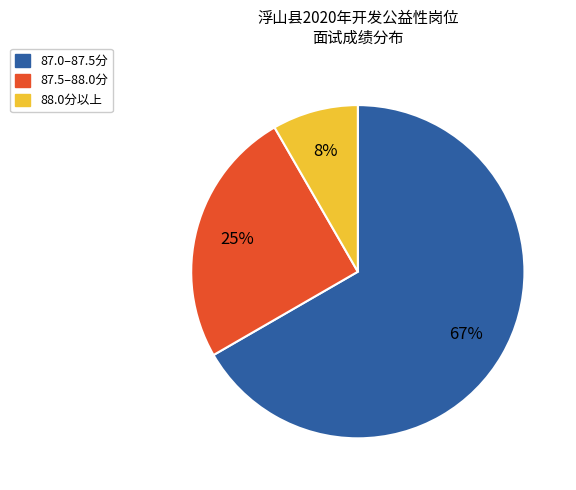

Is it true that 88.0分以上 is 1% of the pie?

False